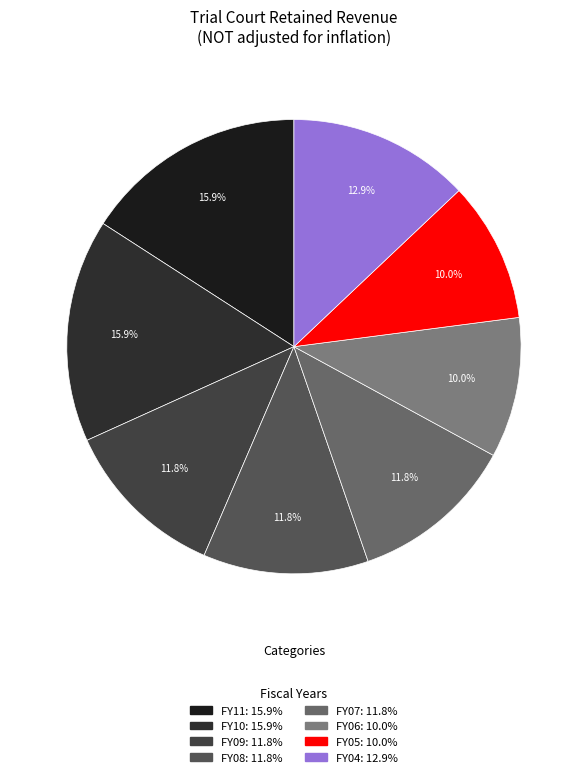

True or false: FY09 accounts for 18% of the total.

False